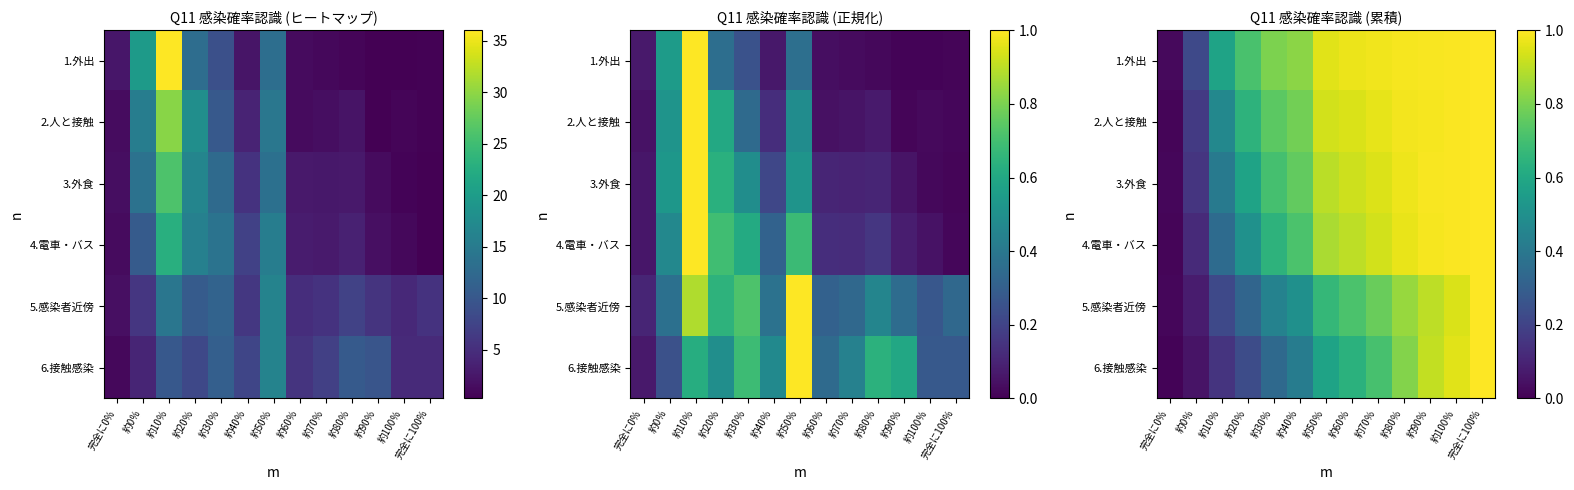

The value of 6.接触感染 at 約50％ is 0.4. True or false?

False